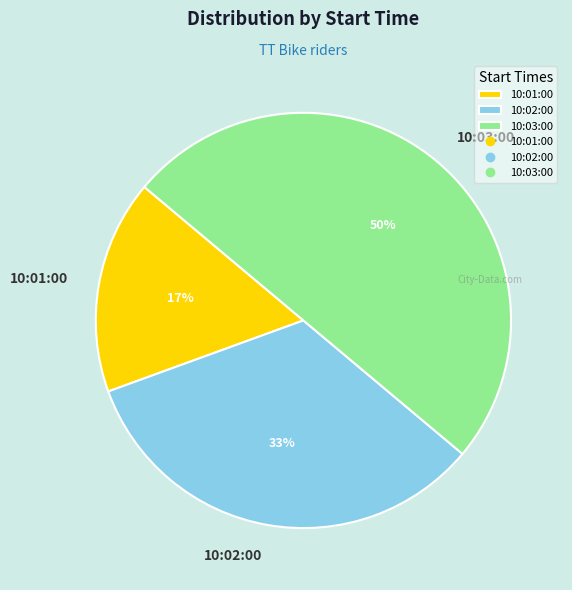

To the nearest percent, what is the combined percentage of 10:03:00 and 10:02:00?

83%